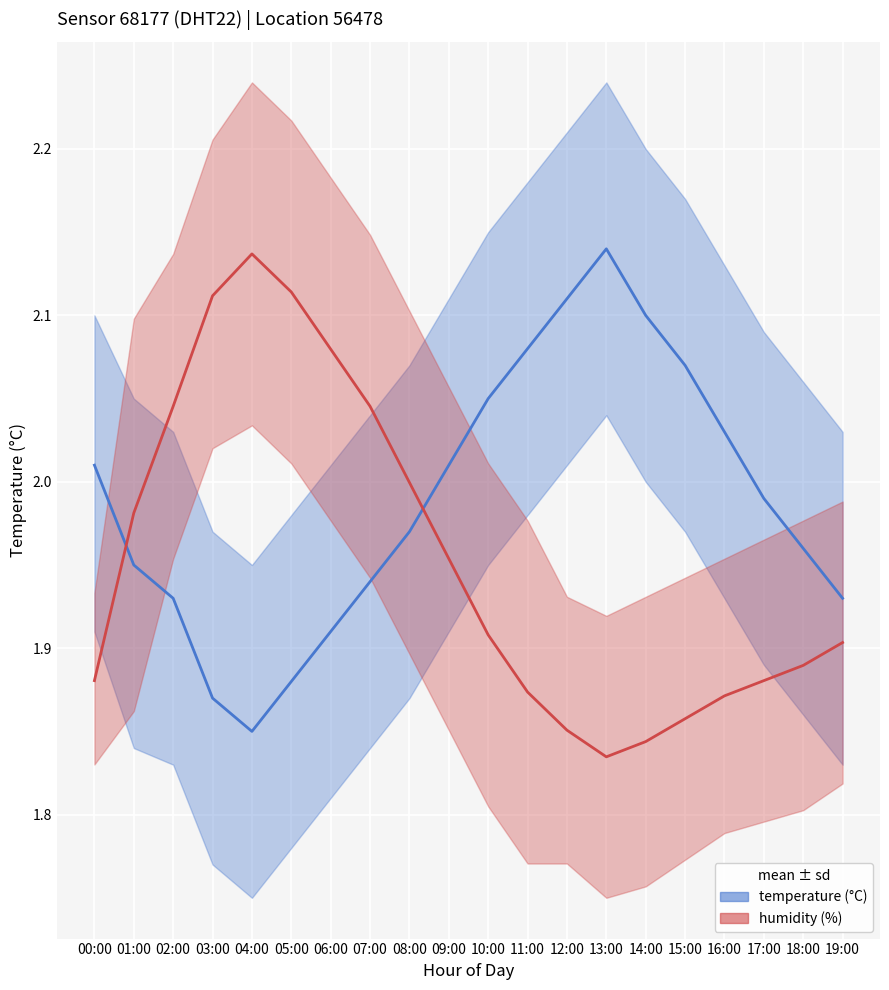

How many categories are shown in the chart?

20